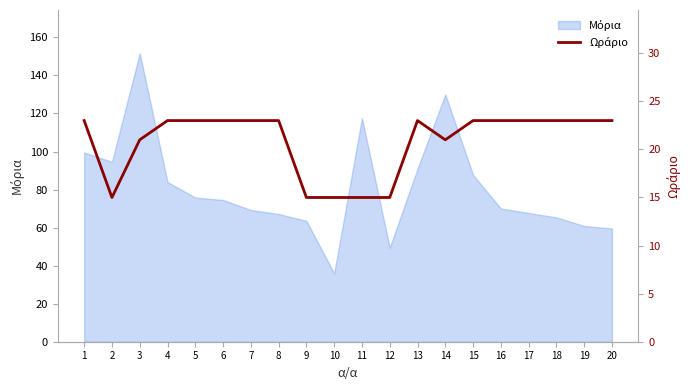

How many lines are shown in the chart?

1